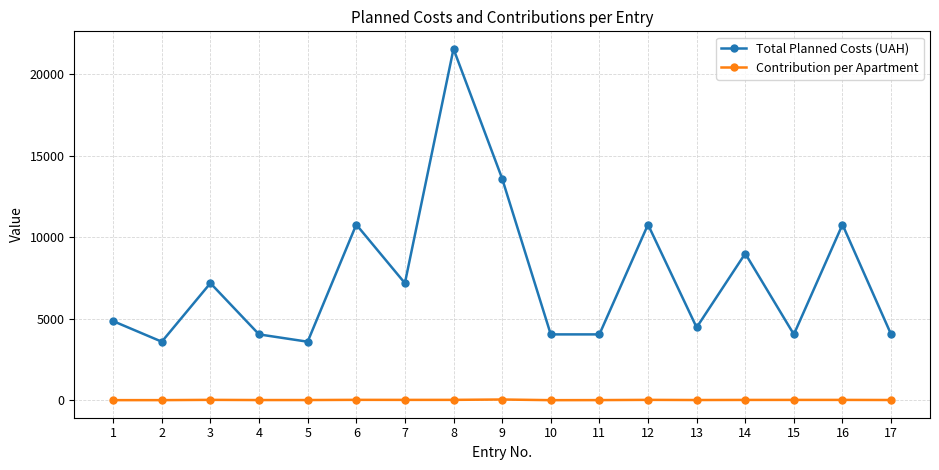

At which category is the sum across all series the highest?

8